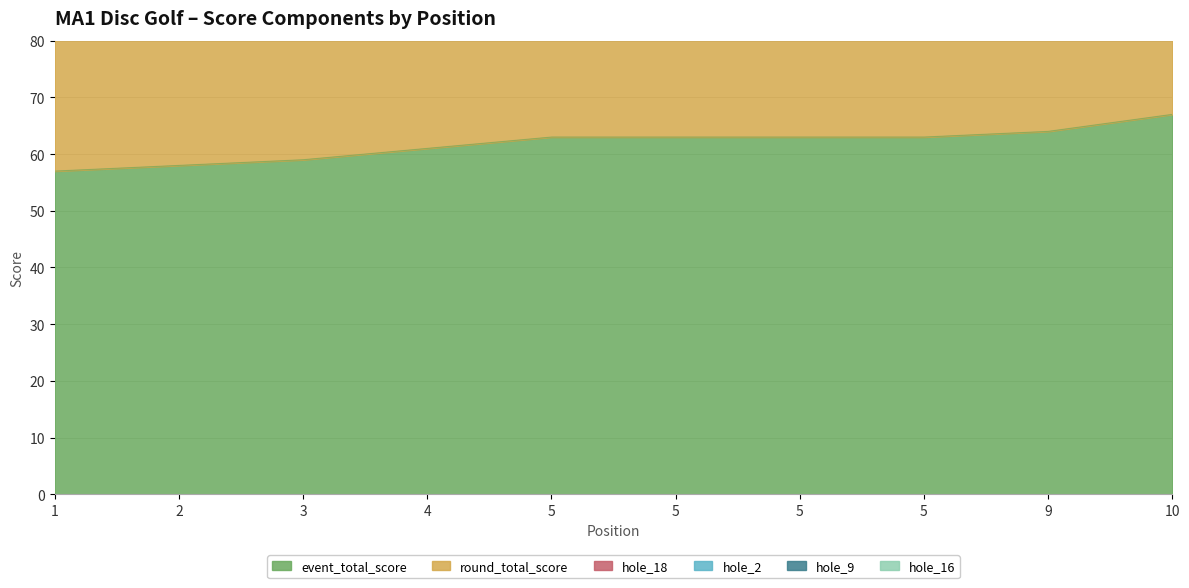

How many lines are shown in the chart?

6